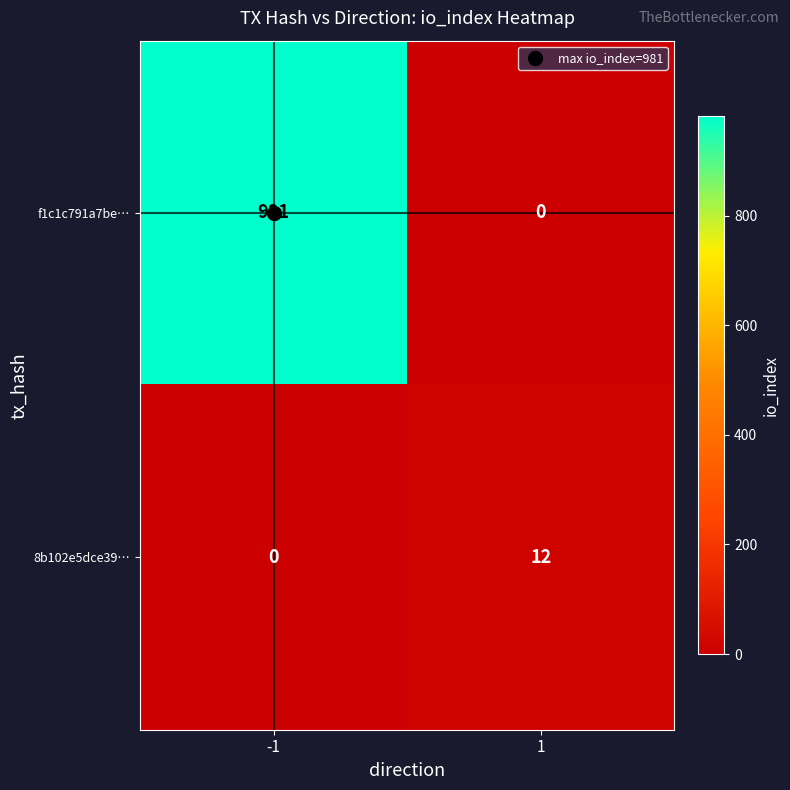

What is the spread (max minus min) of values at -1?

981